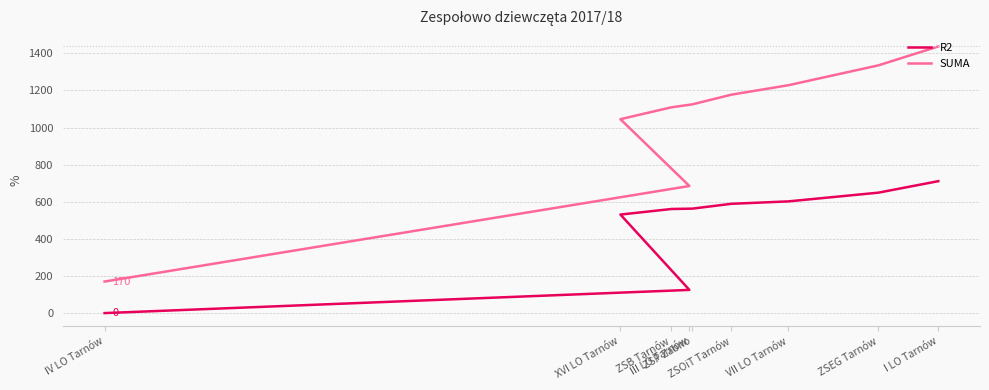

True or false: SUMA and R2 cross at least once.

False